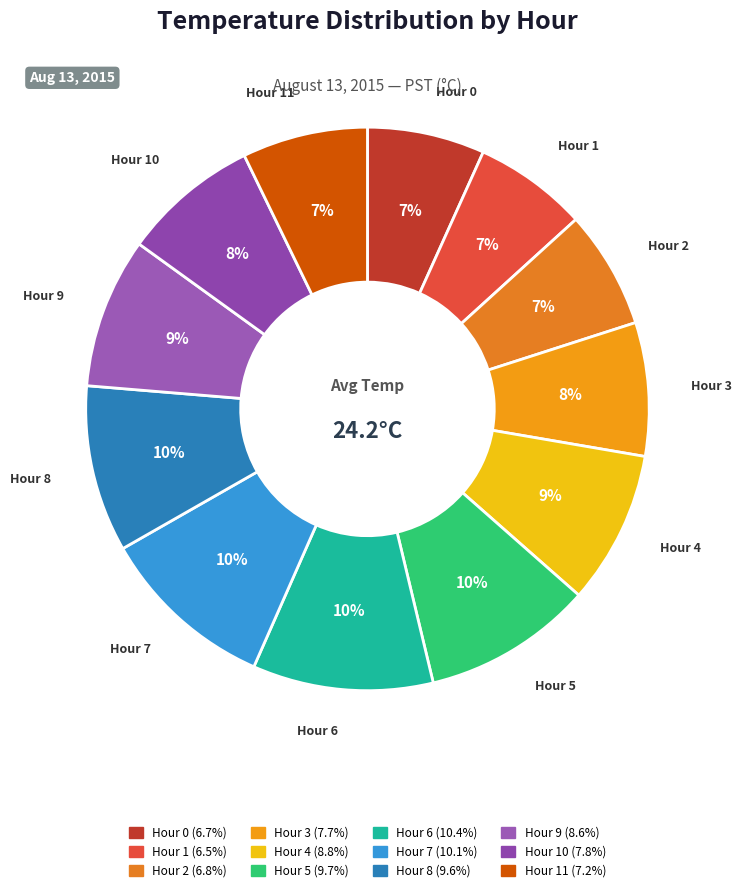

Count the number of slices in the pie.

12